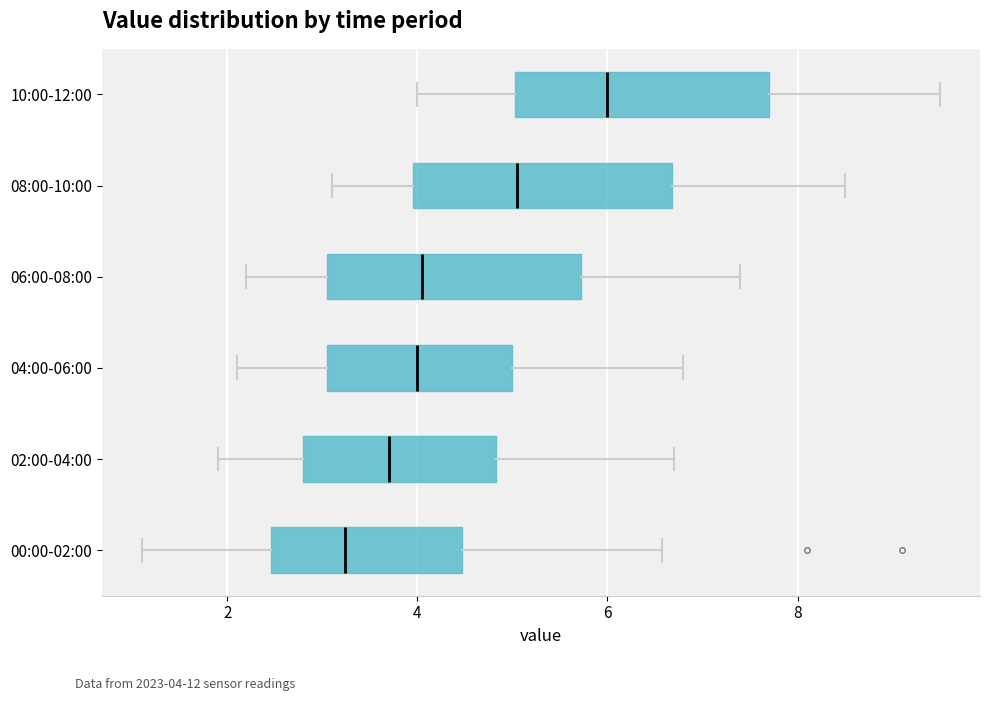

Which box has the furthest to the left median line?

00:00-02:00